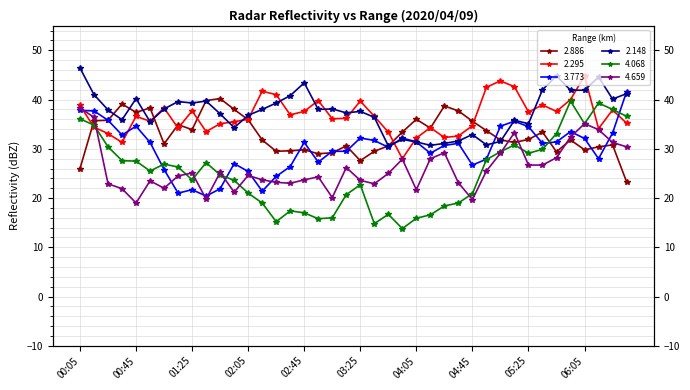

What is the label of the 27th point from the left?

2020/04/09 04:25